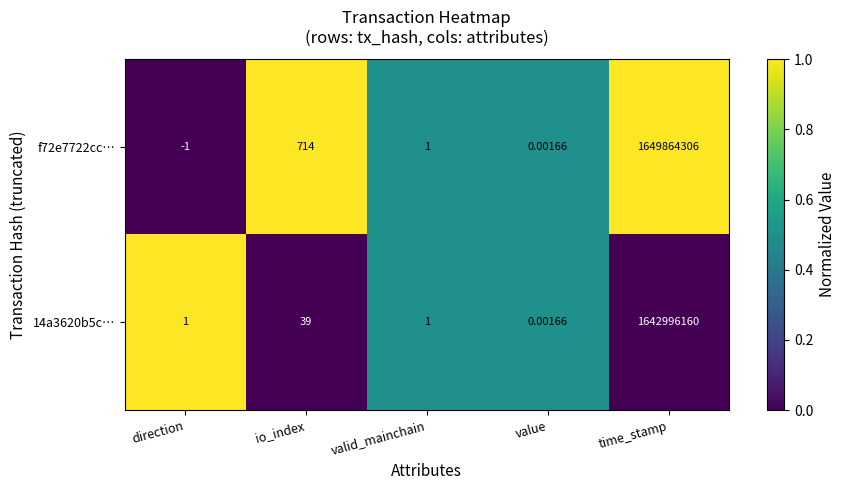

How many categories are shown in the chart?

5